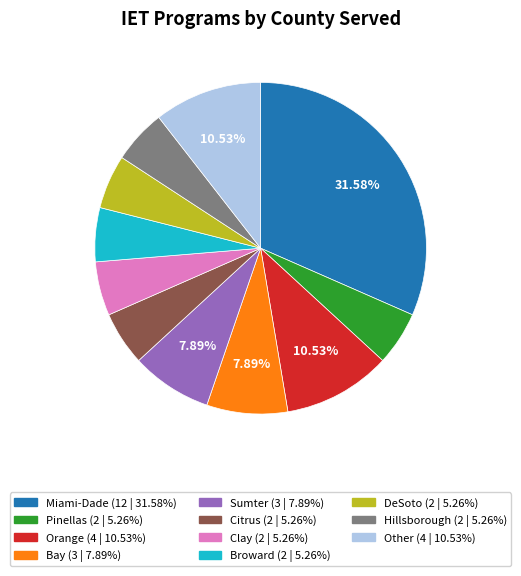

What percentage is the Citrus slice, to the nearest percent?

5%